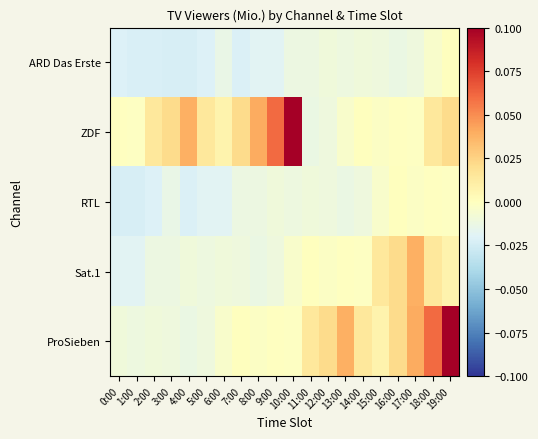

Which has a higher value, 13:00 or 15:00?

15:00